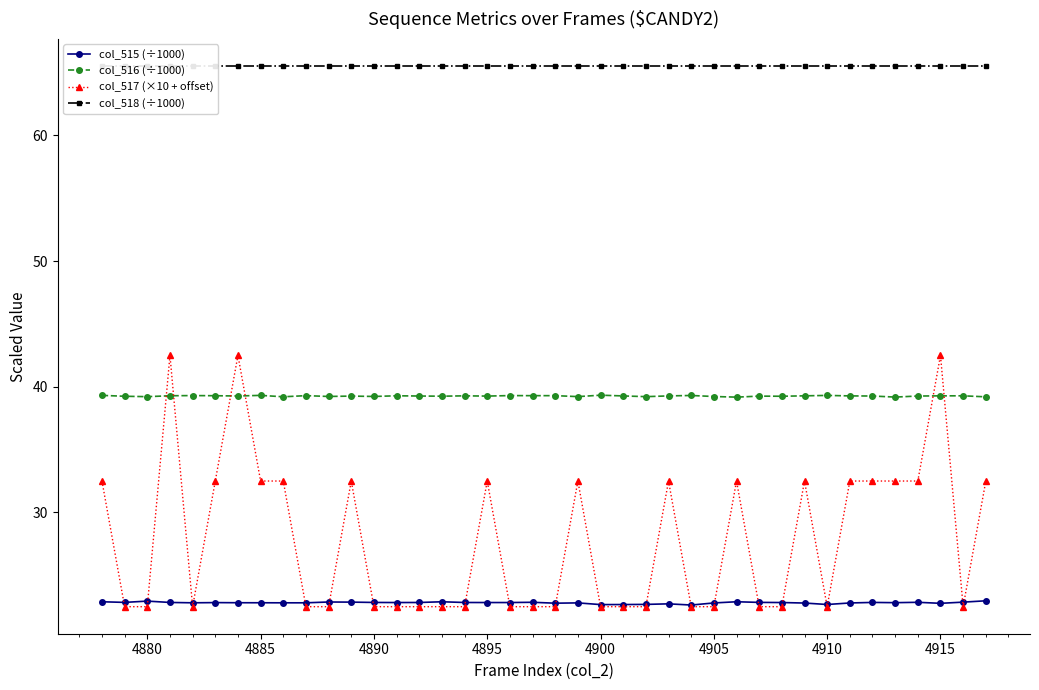

Is it true that col_516 (÷1000) equals 39.2 at 4890?

True